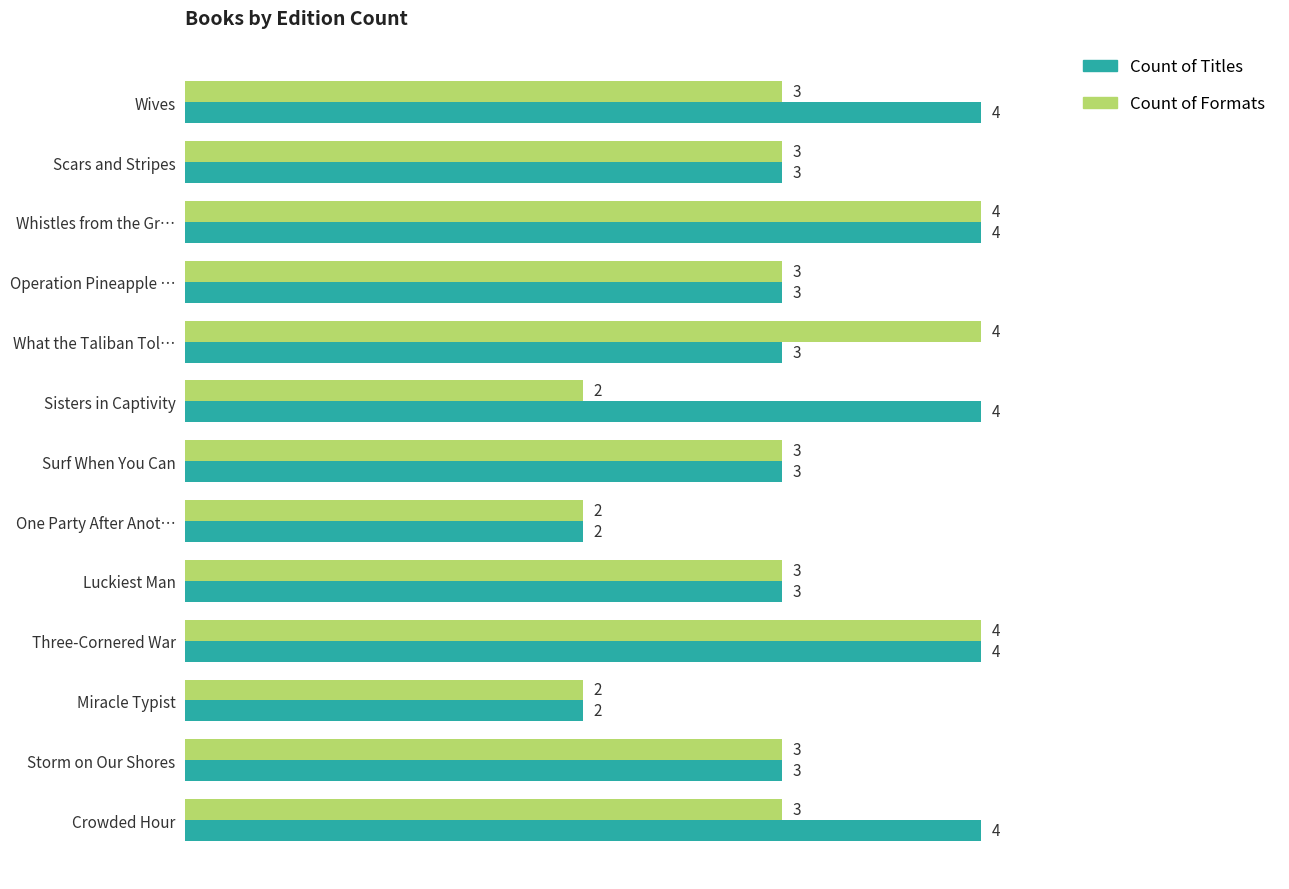

How many Count of Titles values are between 3 and 4?

11